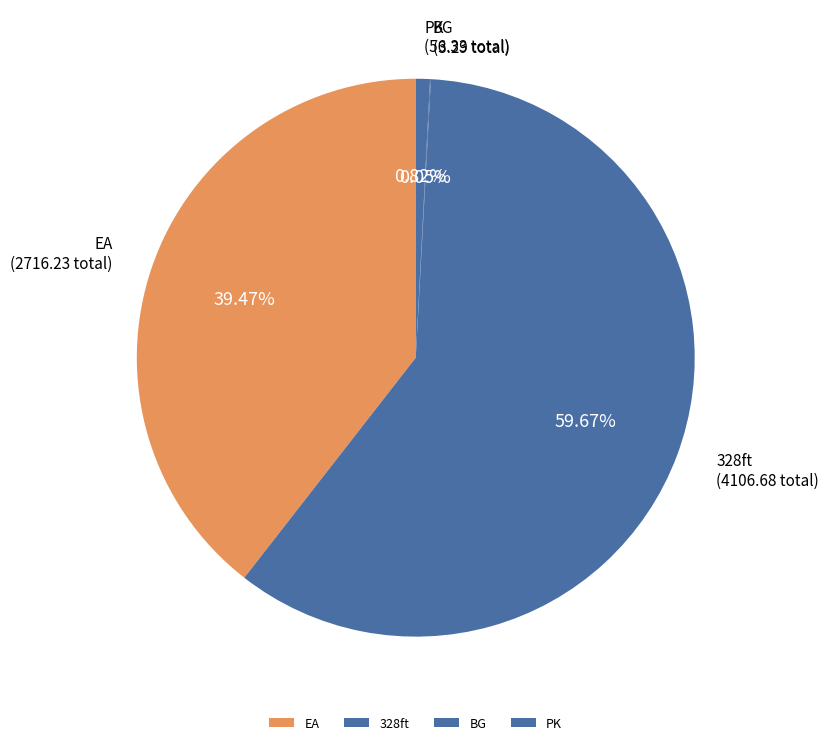

What is the ratio of the value at 328ft to the value at EA?

1.5